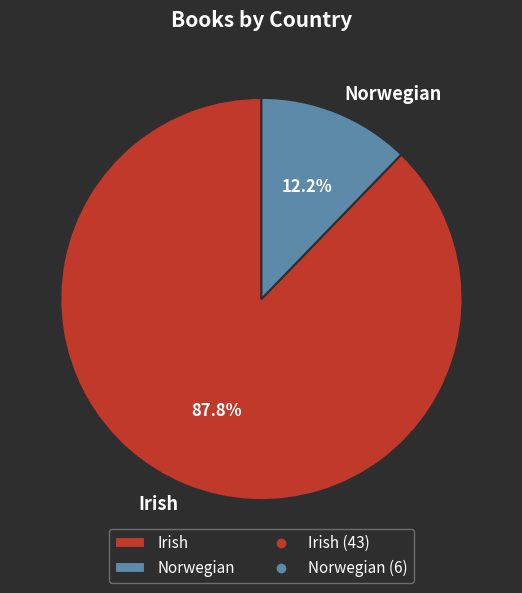

To the nearest percent, what is the combined percentage of Norwegian and Irish?

100%